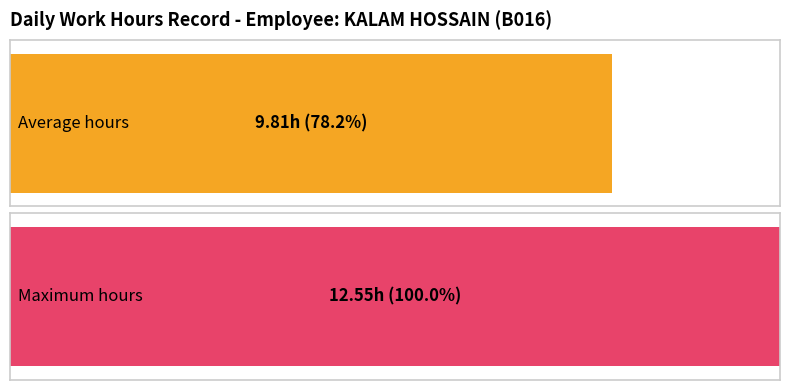

What is the greatest value displayed?

12.6